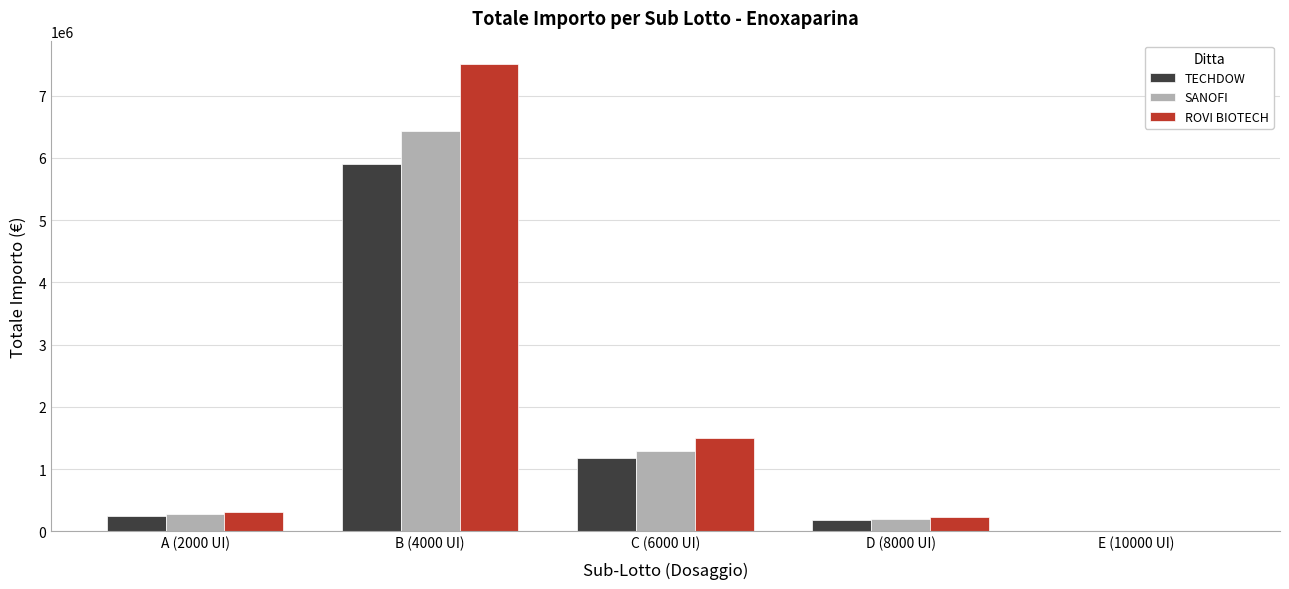

What is the maximum value shown in the chart?

7507529.1